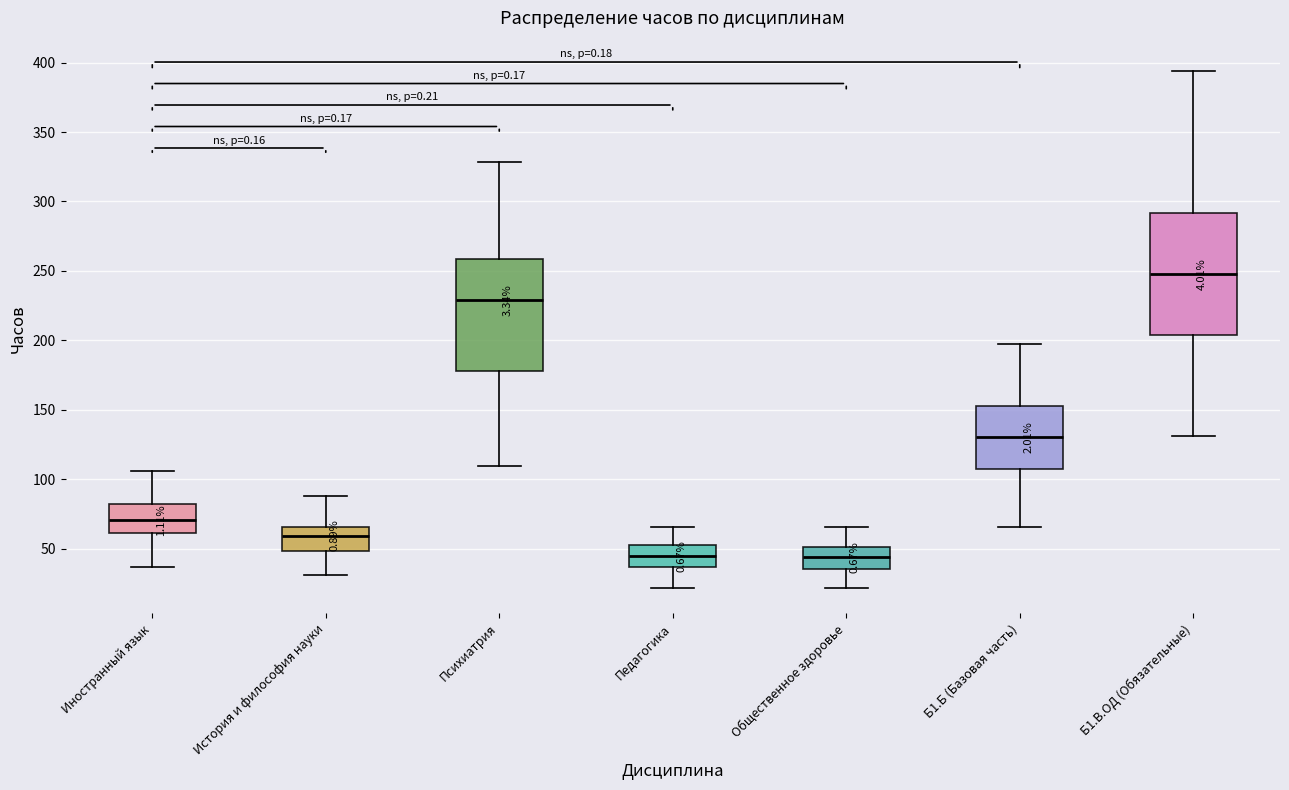

Where does the lower whisker of the box for Общественное здоровье end on the y-axis? The values are not printed on the chart, so give them approximately, as read against the axis.

20